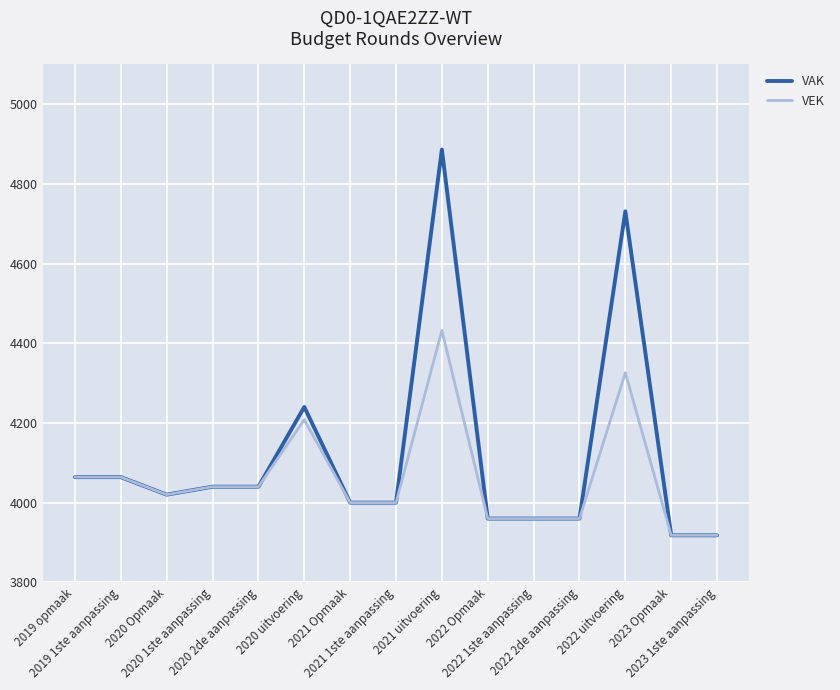

Which series has the largest total across all categories?

VAK